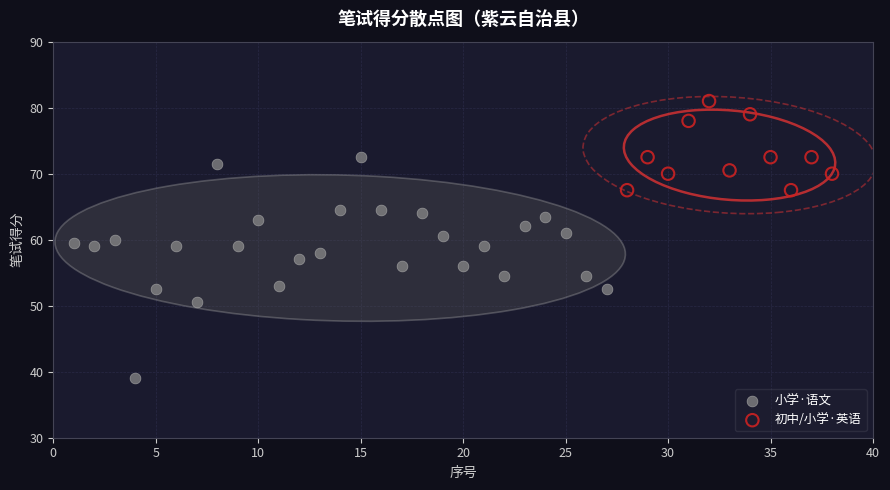

Which series reaches the minimum Y coordinate?

小学·语文